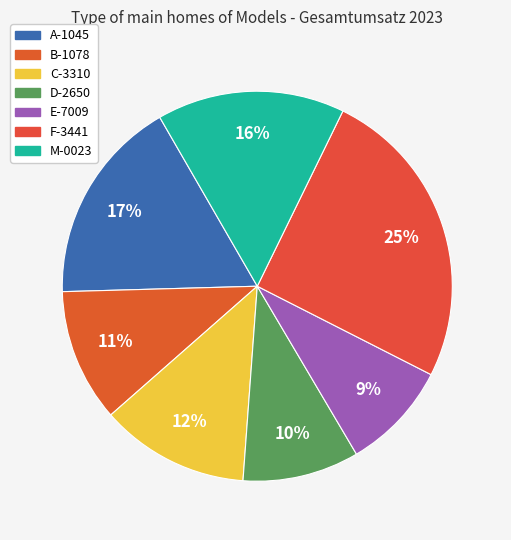

What portion of the pie excludes F-3441?

74.7%